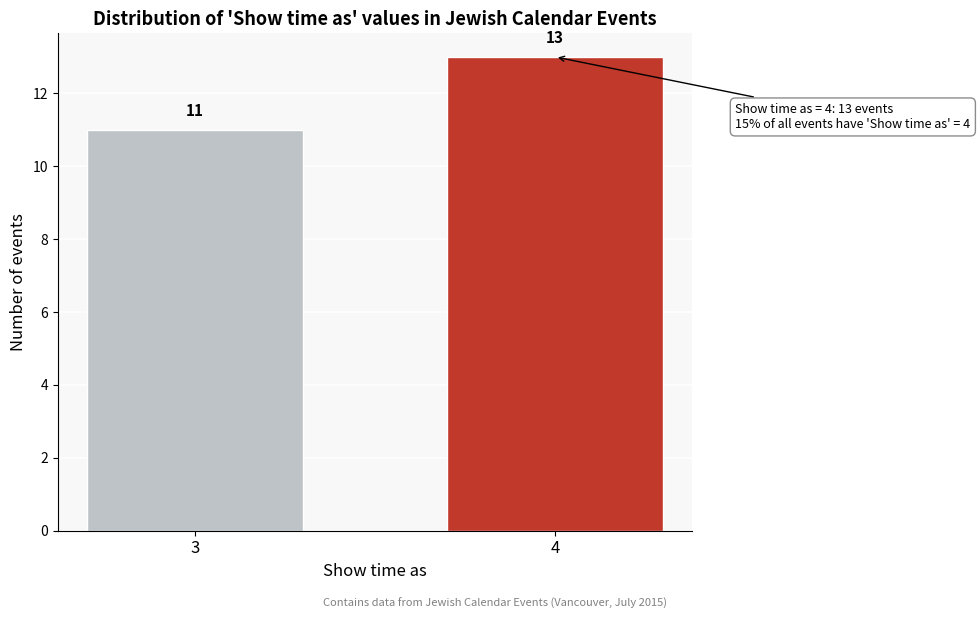

Reading left to right, what are all the values shown in this chart?

3=11	4=13